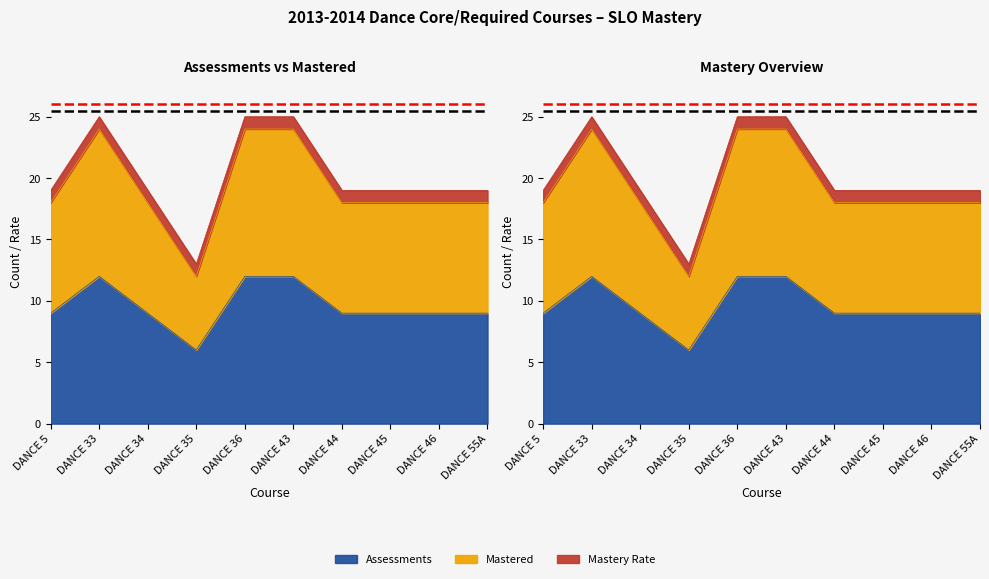

At how many categories does at least one series exceed 15?

9